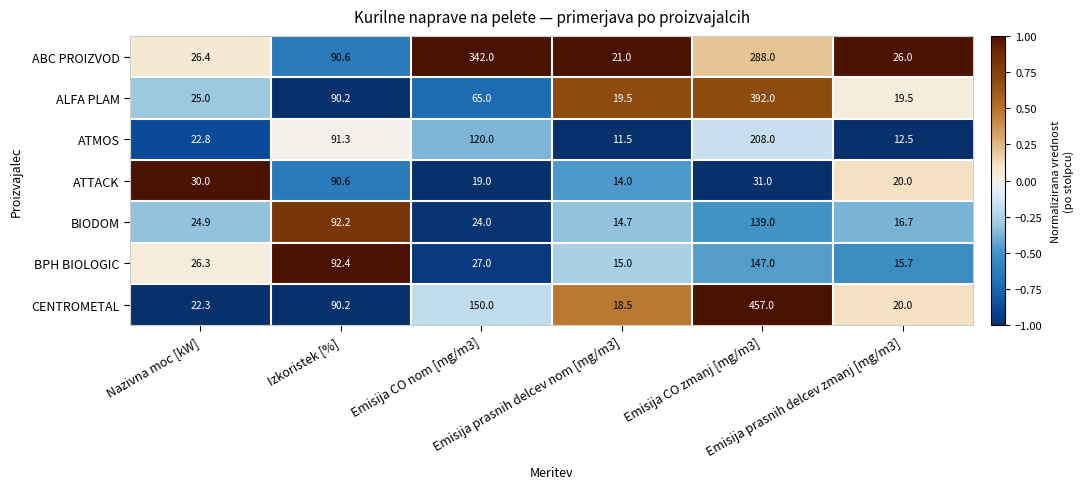

What is the spread (max minus min) of values at Emisija prasnih delcev zmanj [mg/m3]?

13.5